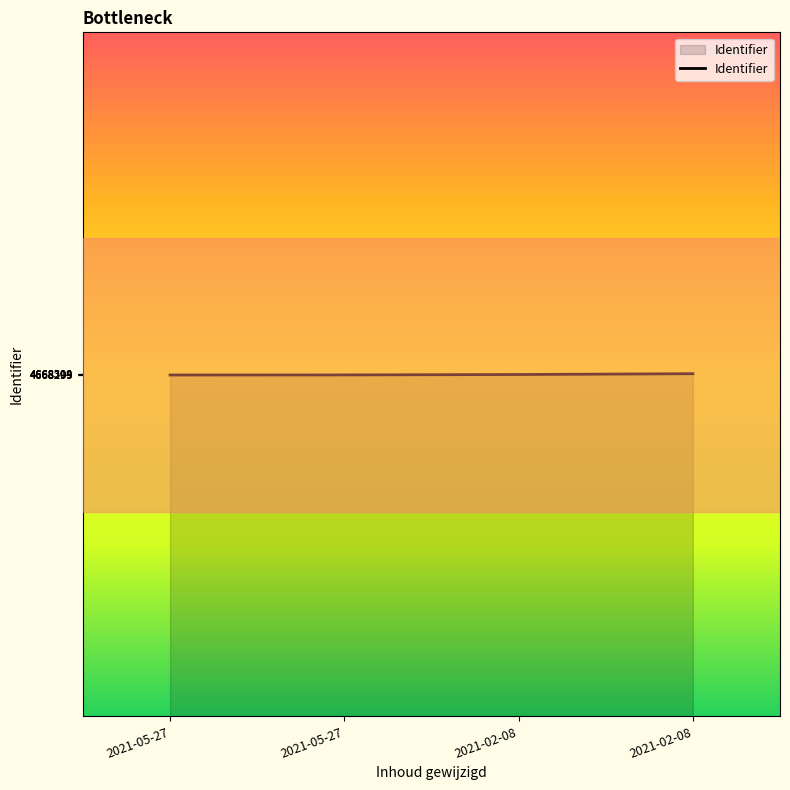

Does the chart have visible grid lines?

No